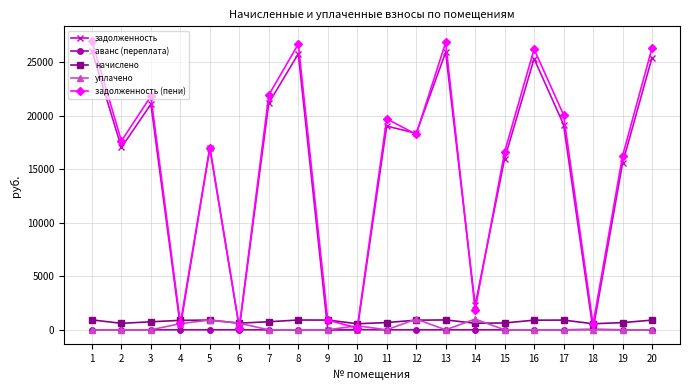

How many interior local peaks does the задолженность (пени) series have?

6